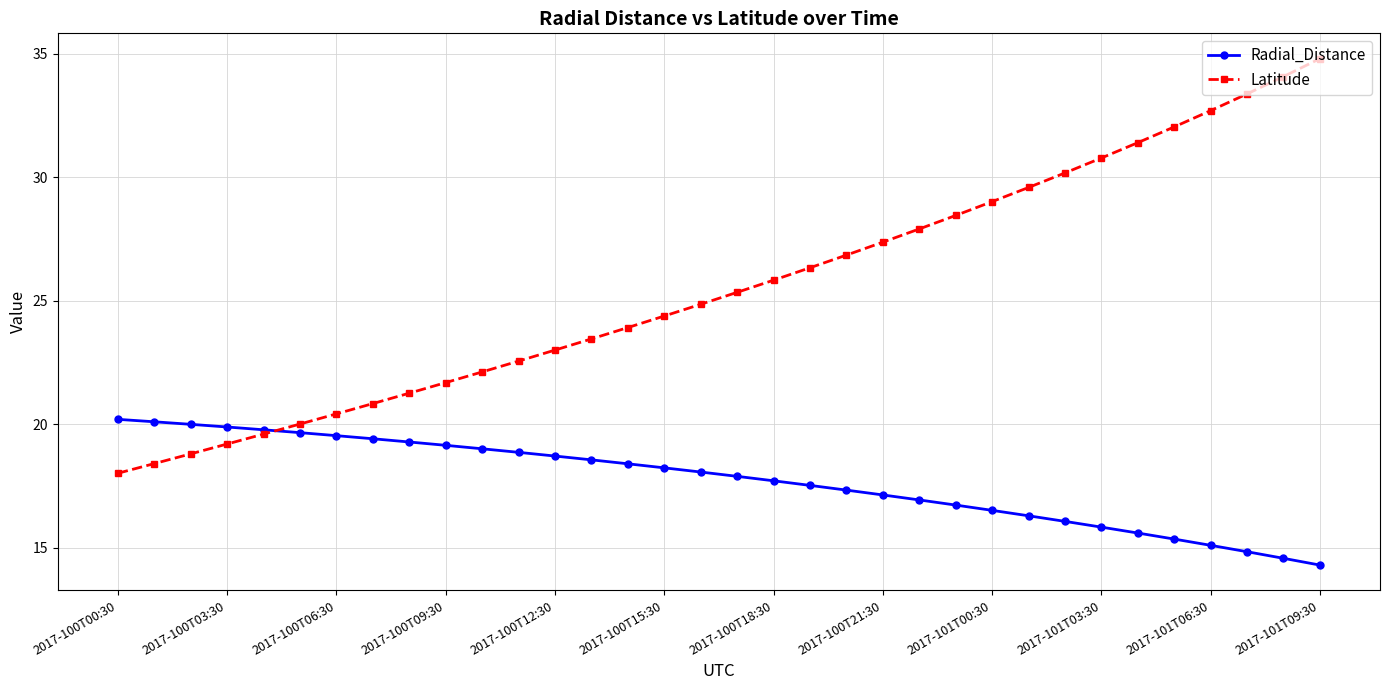

What is the value of the Radial_Distance point at the 9th from the left?

19.3